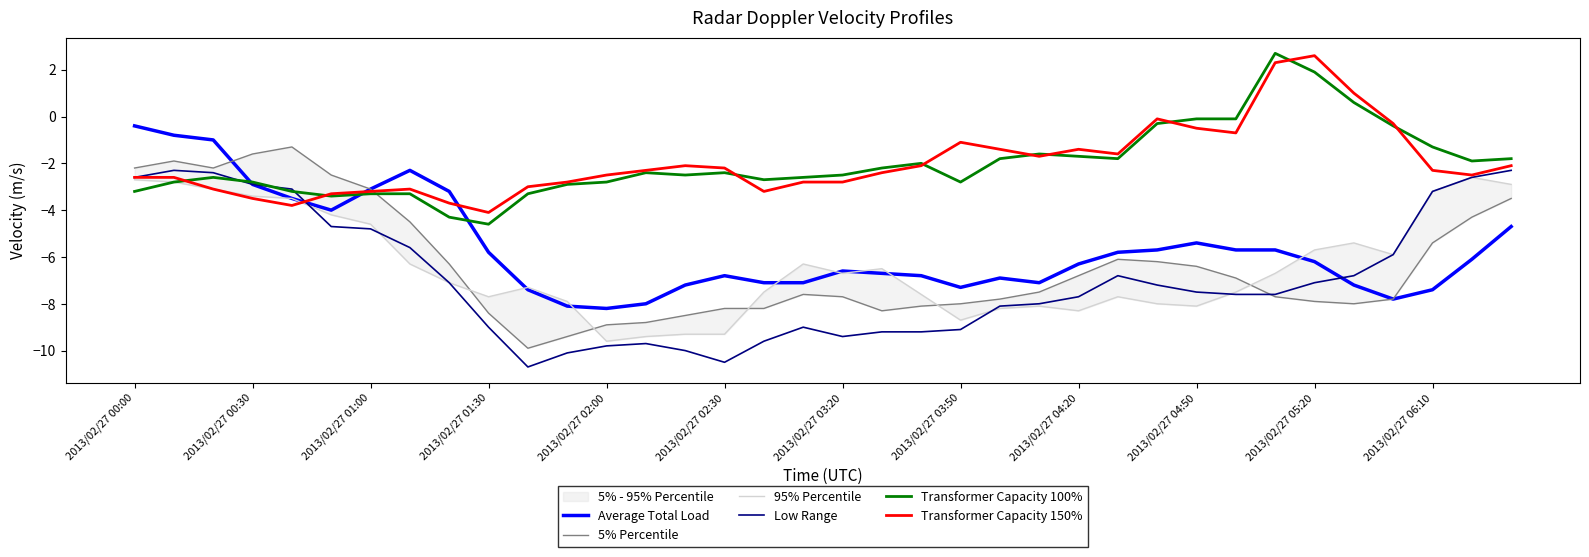

True or false: 5% Percentile and Average Total Load intersect in this chart.

True